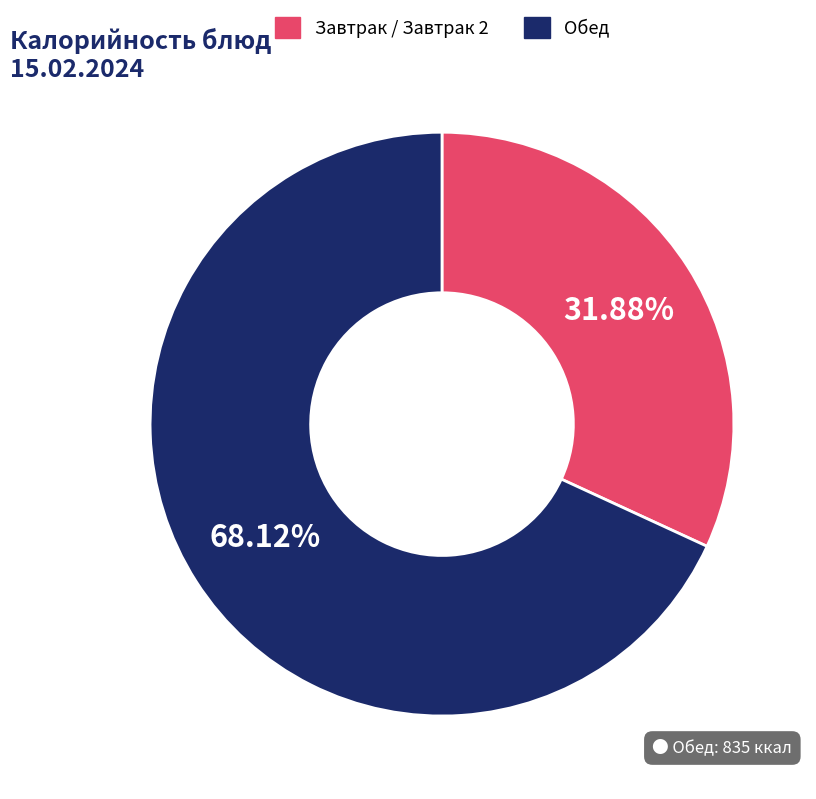

Do Обед and Завтрак / Завтрак 2 together represent more than half of the pie?

Yes